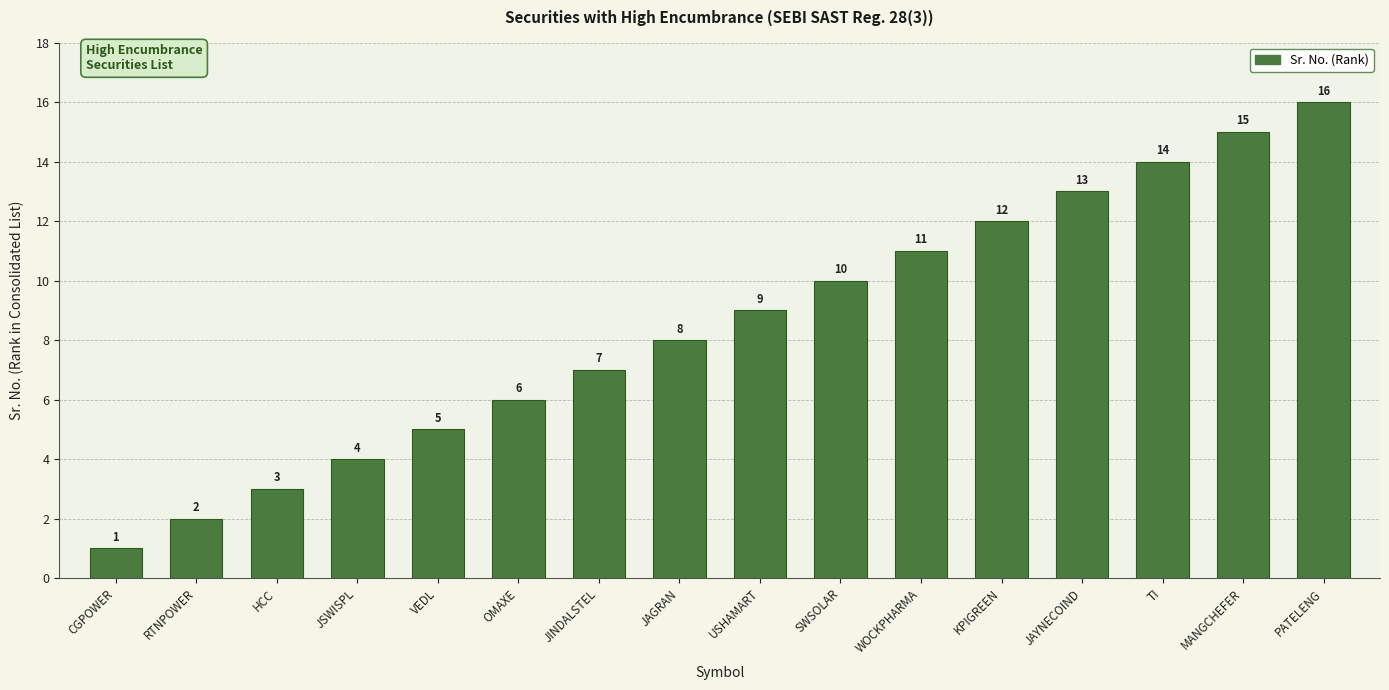

Rank the categories by value from highest to lowest.

PATELENG, MANGCHEFER, TI, JAYNECOIND, KPIGREEN, WOCKPHARMA, SWSOLAR, USHAMART, JAGRAN, JINDALSTEL, OMAXE, VEDL, JSWISPL, HCC, RTNPOWER, CGPOWER